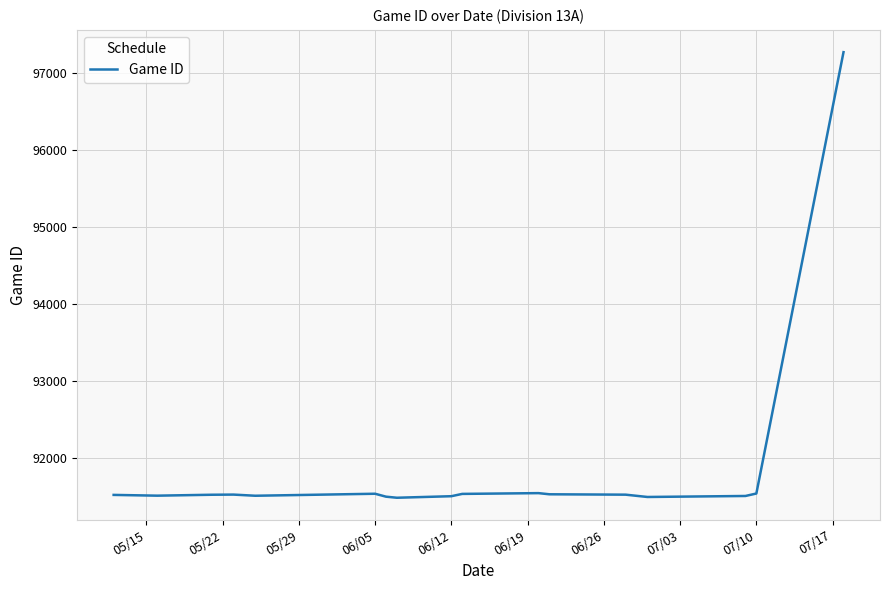

Count the number of data series in this chart.

1